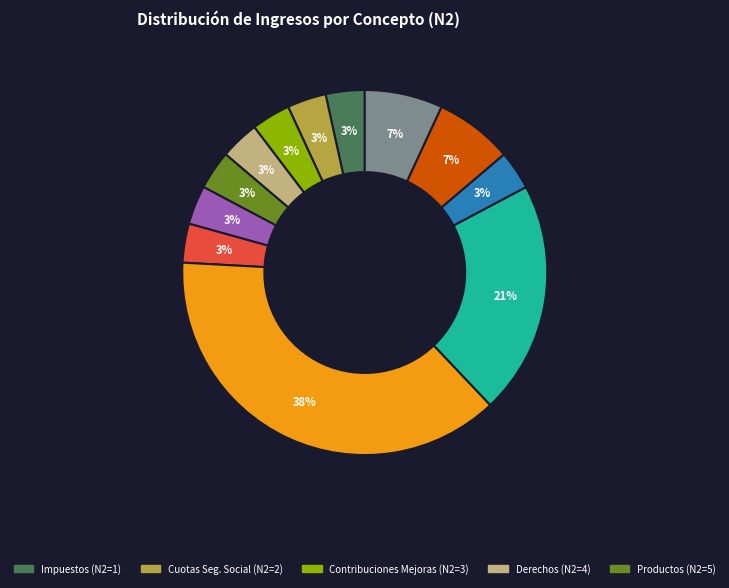

How many segments does this pie chart have?

12